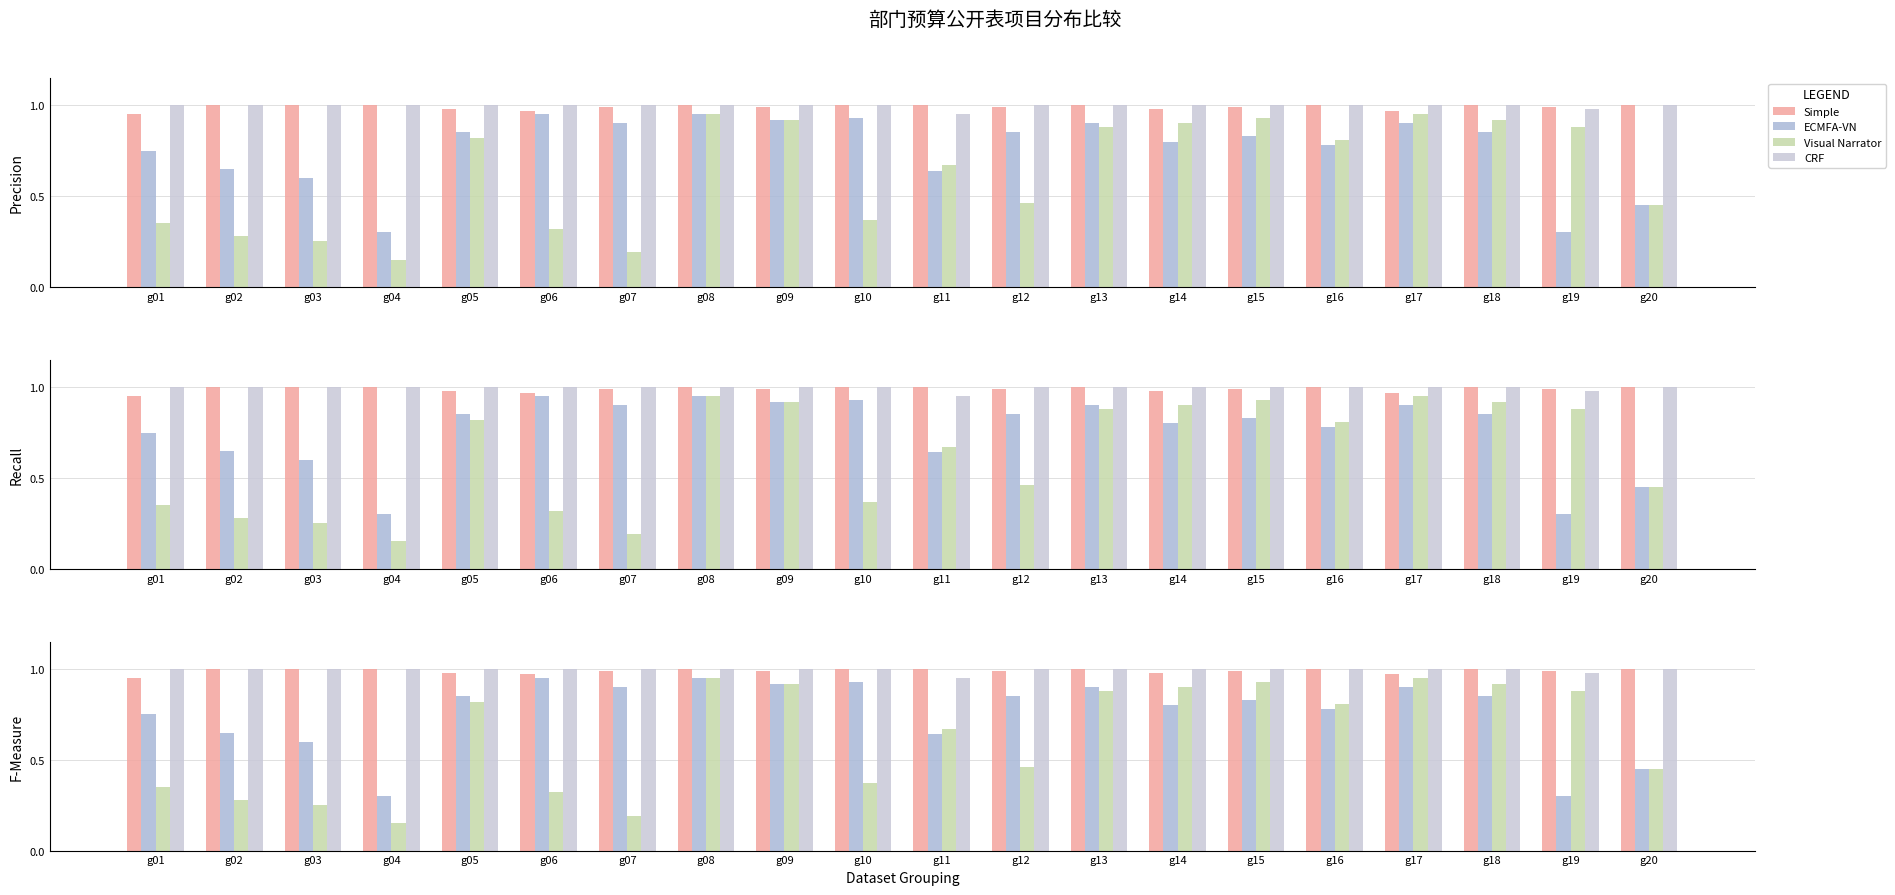

What is the total value across all series at g08?

3.9